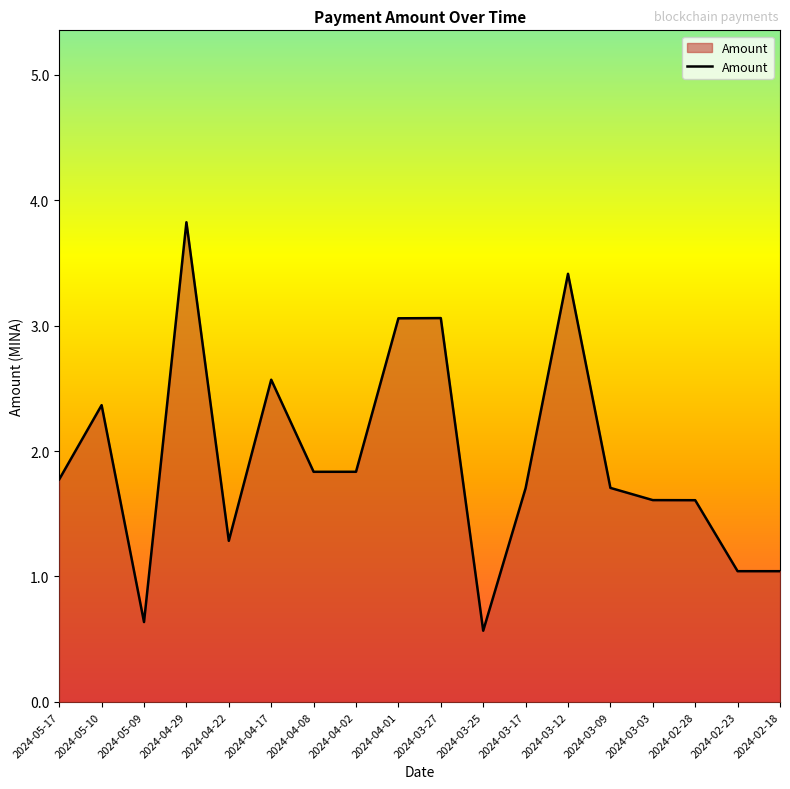

True or false: the data has more than 1 interior local peaks.

True